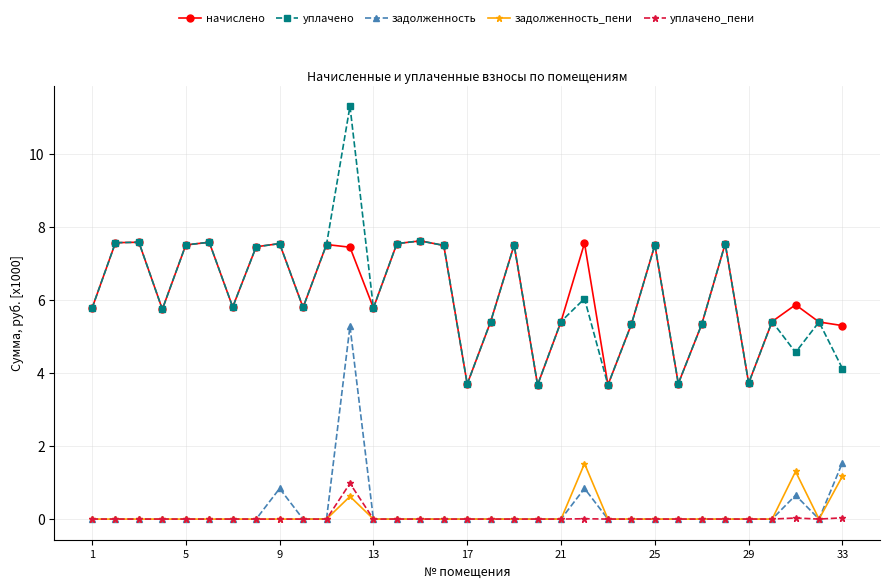

What is the greatest value displayed?

11.3